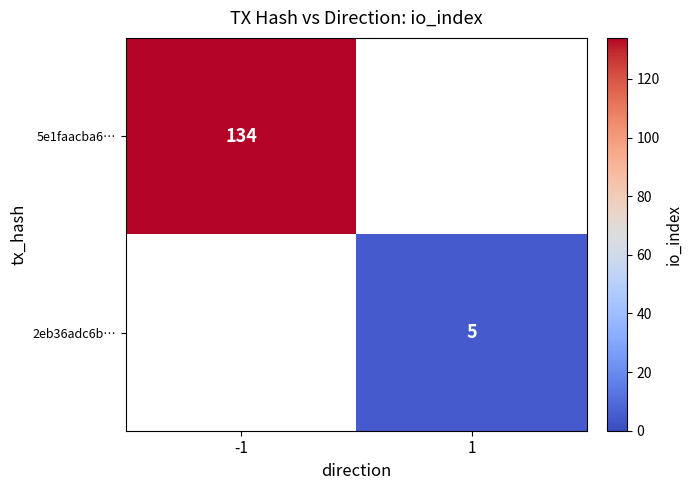

The 2eb36adc6b… series shows 3 at 1. True or false?

False